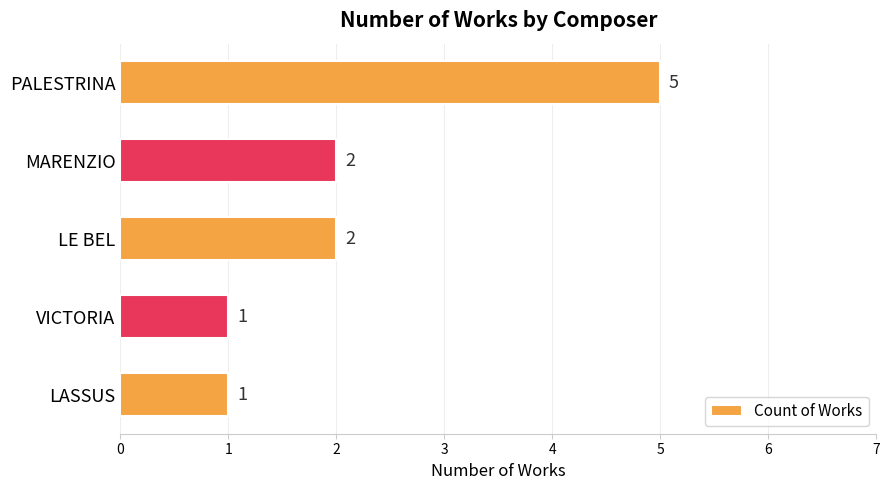

Which label corresponds to the largest value in the chart?

PALESTRINA